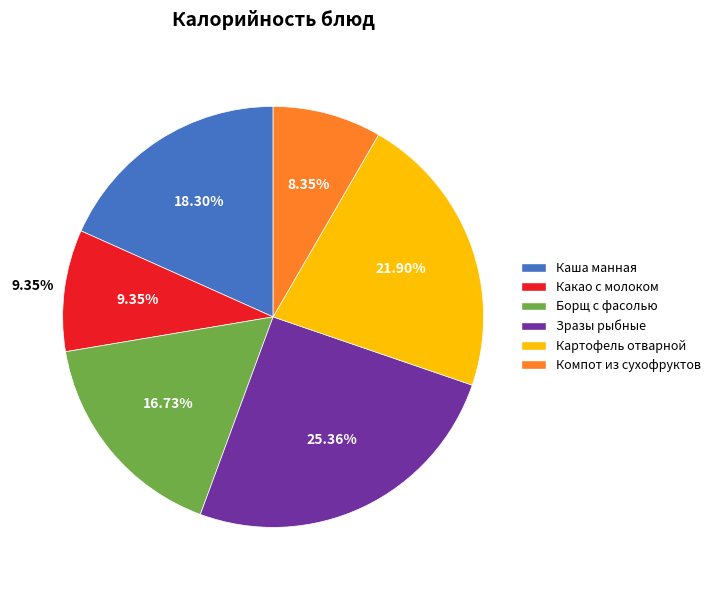

Approximately how many times larger is the value at Каша манная compared to Какао с молоком?

2.0